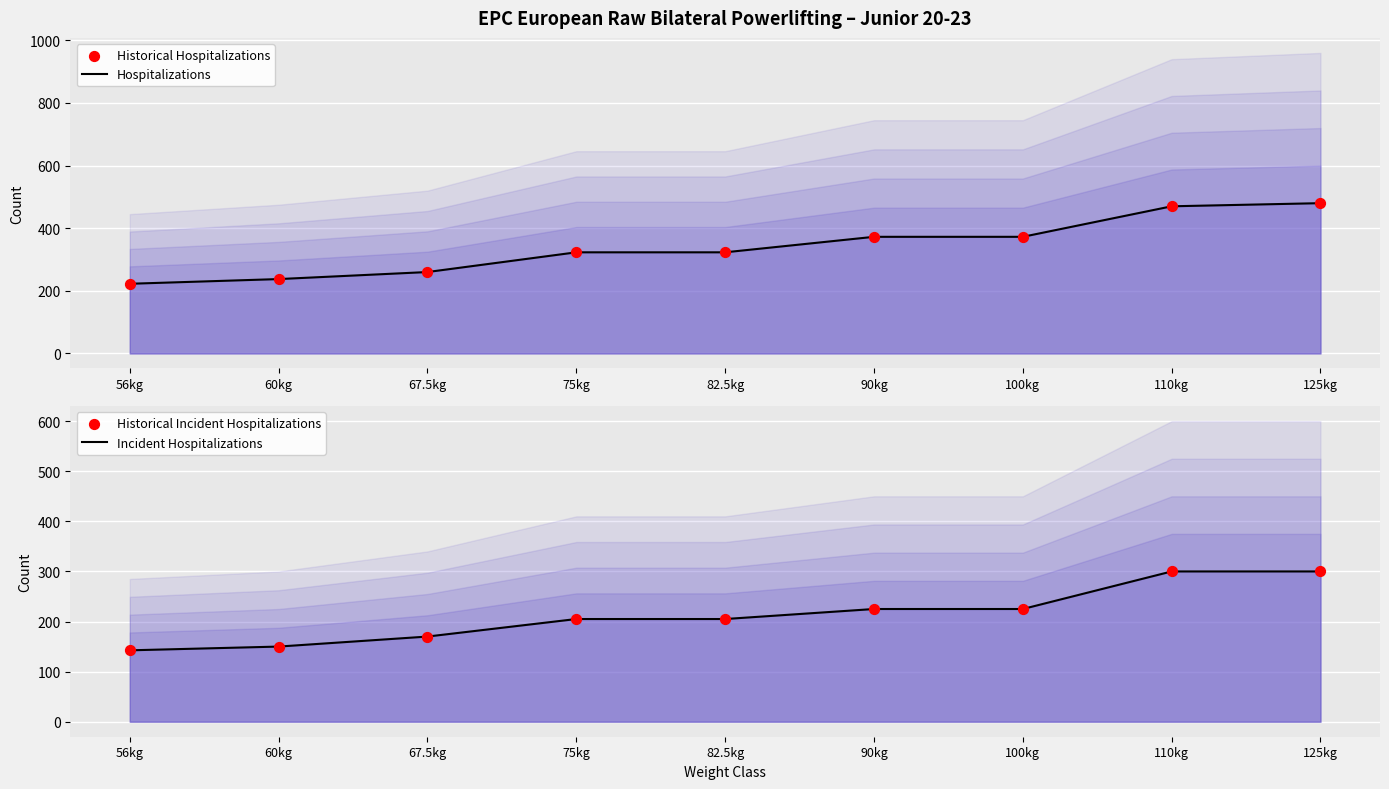

Which series has the largest total across all categories?

Hospitalizations